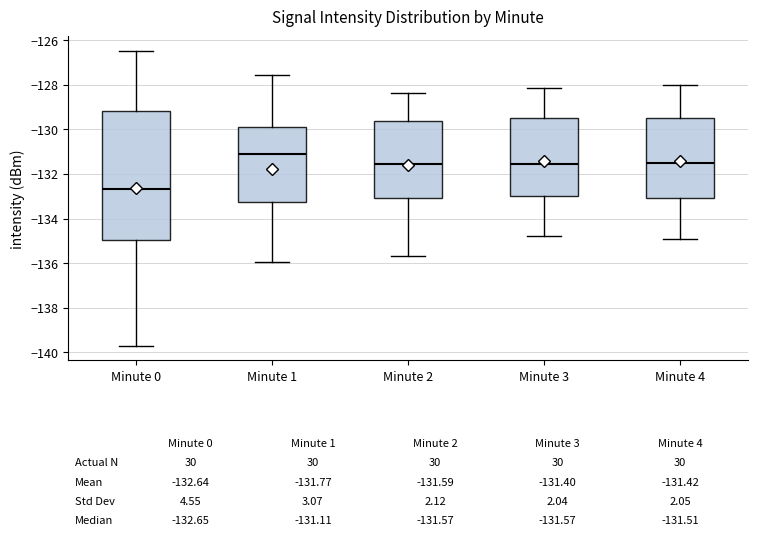

Which box is the tallest, from its lower edge to its upper edge?

Minute 0